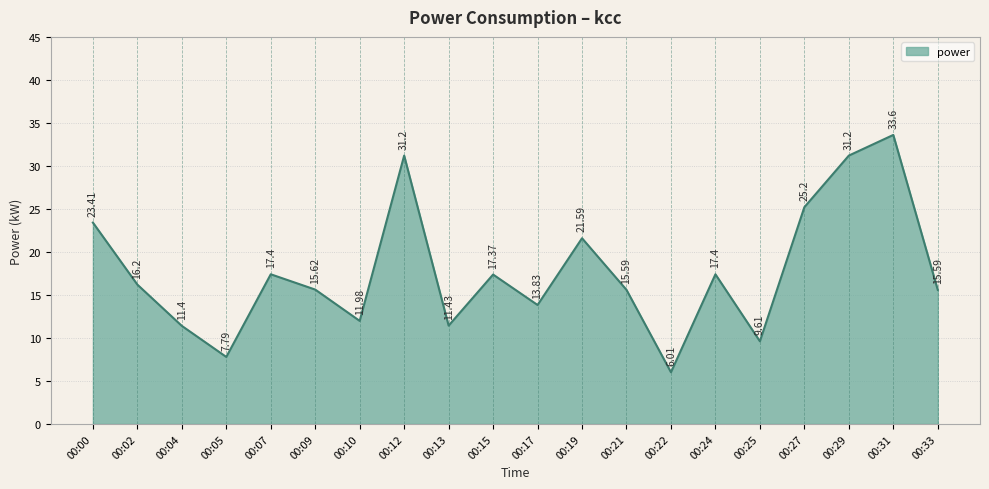

Which has a higher value, 00:04 or 00:24?

00:24